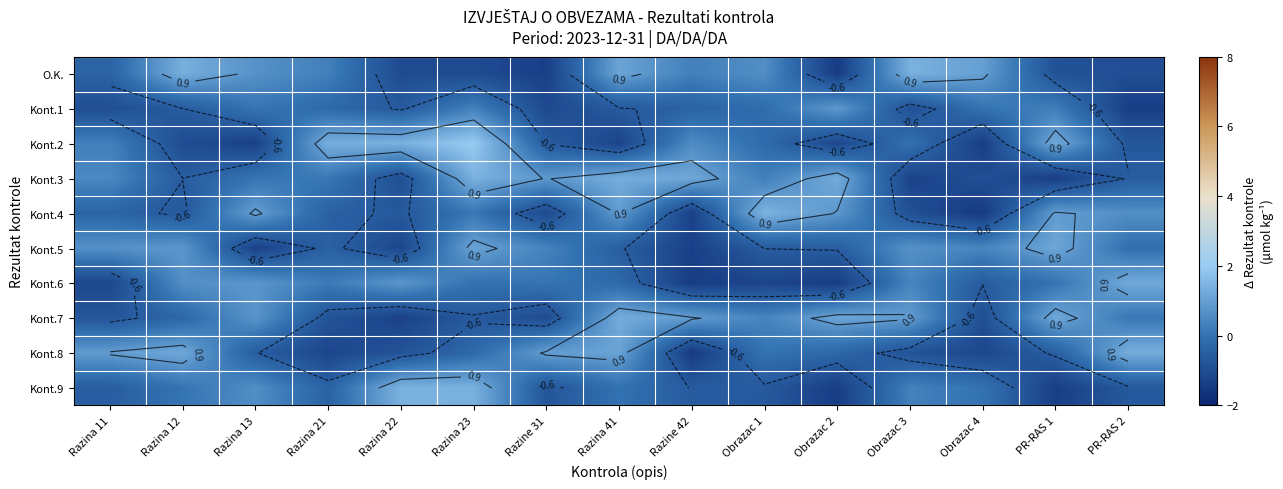

What is the minimum value shown in the chart?

-1.5